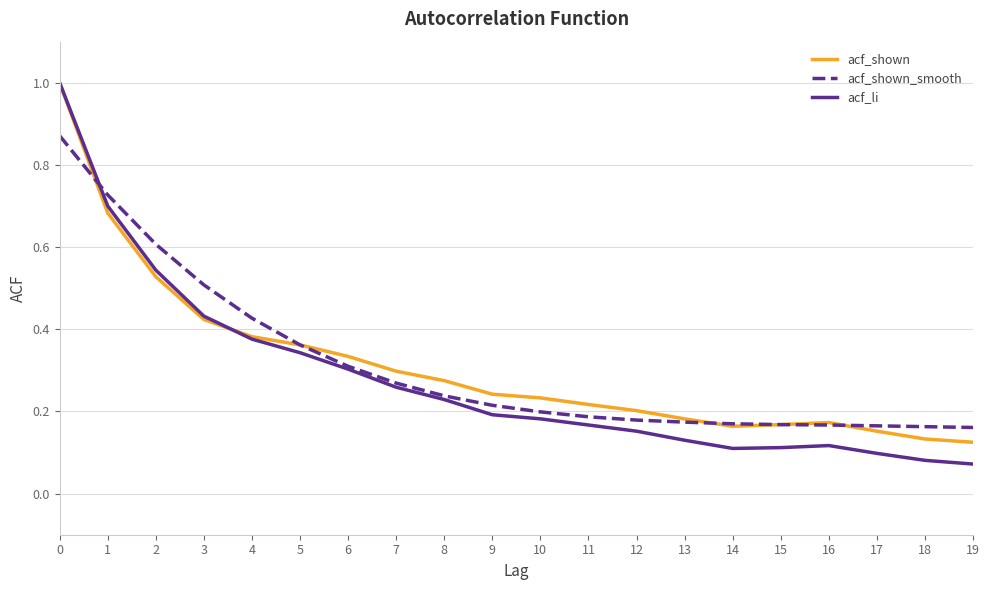

Does the chart have visible grid lines?

Yes